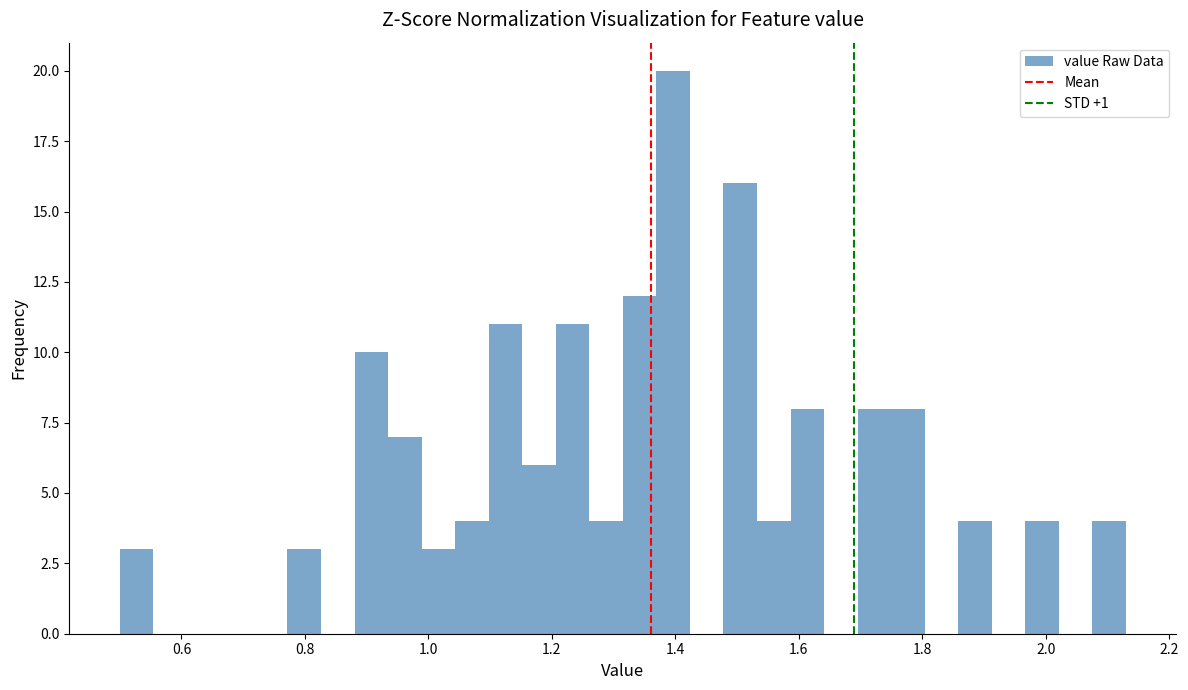

Around what value on the x-axis is the tallest bar? Give the approximate position of its centre, as read against the axis.

1.40